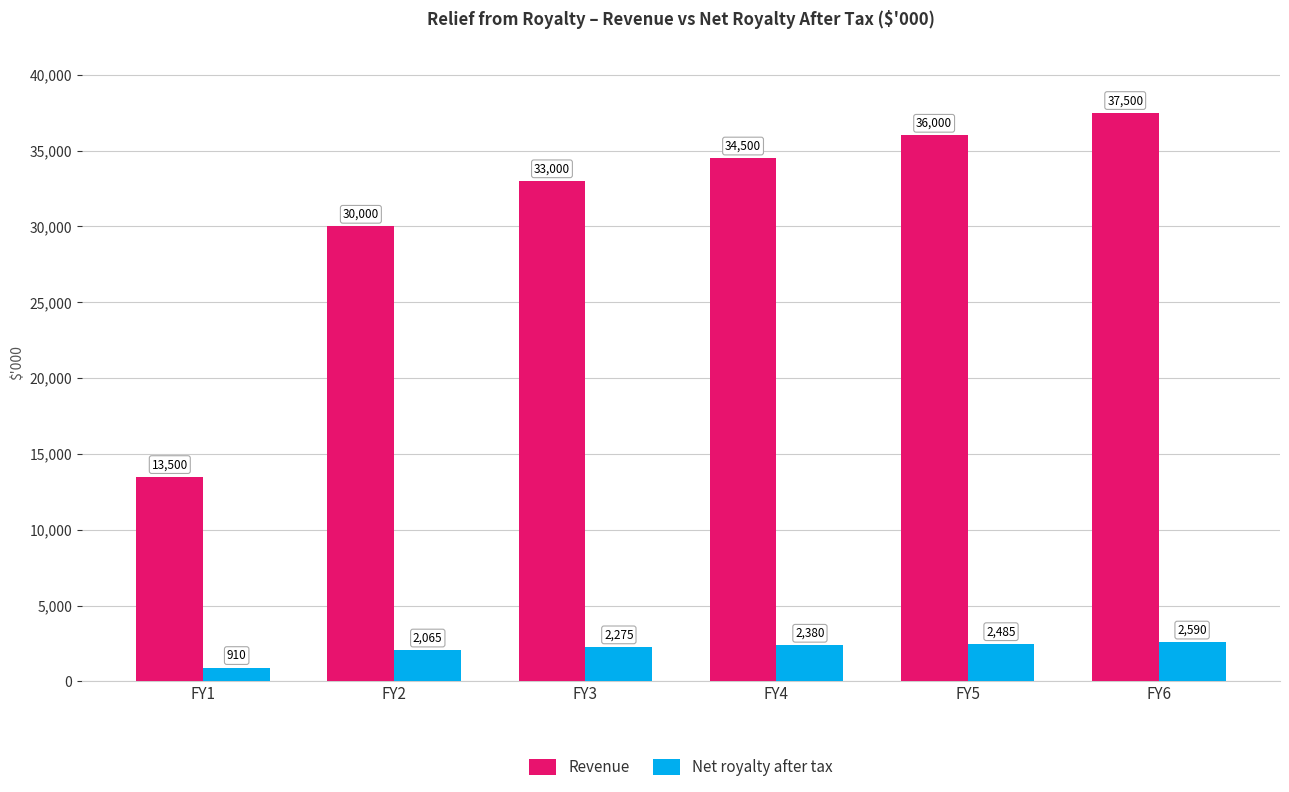

Where is Net royalty after tax nearest to the value 1750?

FY2